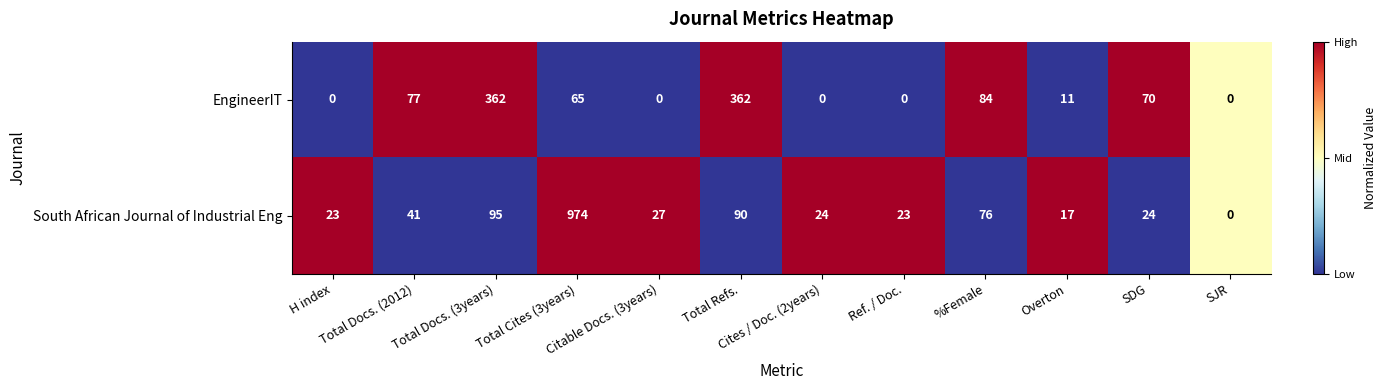

What is the sum of all EngineerIT values?

1031